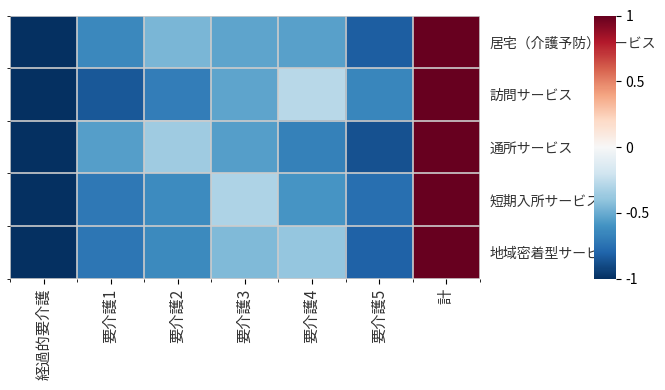

Rank the series by their maximum value, from highest to lowest.

居宅（介護予防）サービス, 訪問サービス, 通所サービス, 短期入所サービス, 地域密着型サービス